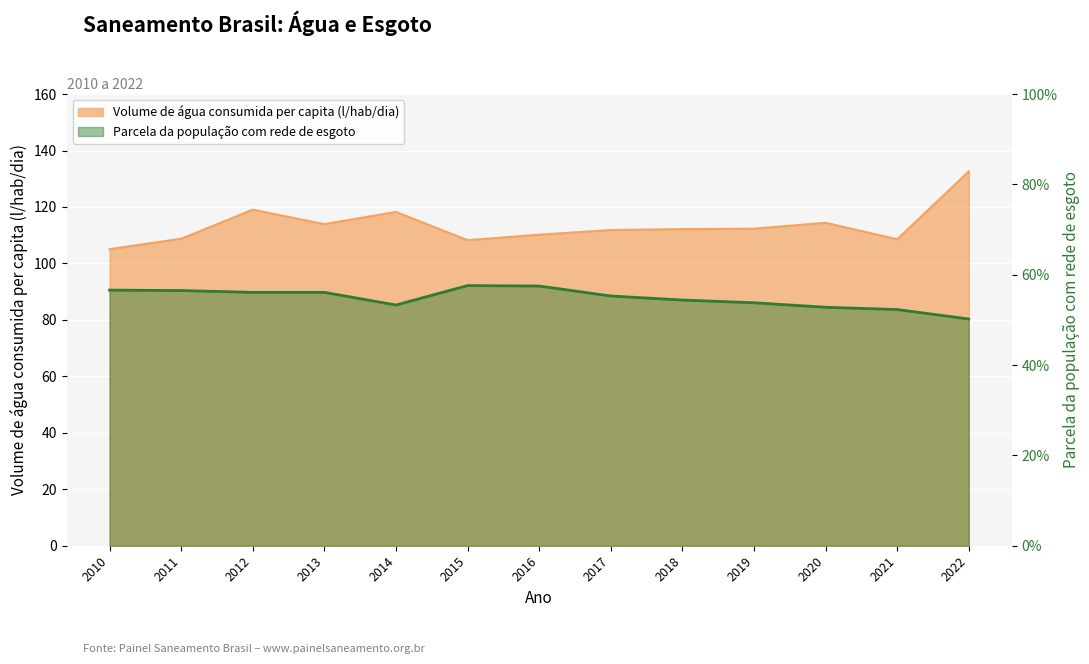

Which series changed the most between 2013 and 2022?

Volume de água consumida per capita (l/hab/dia)